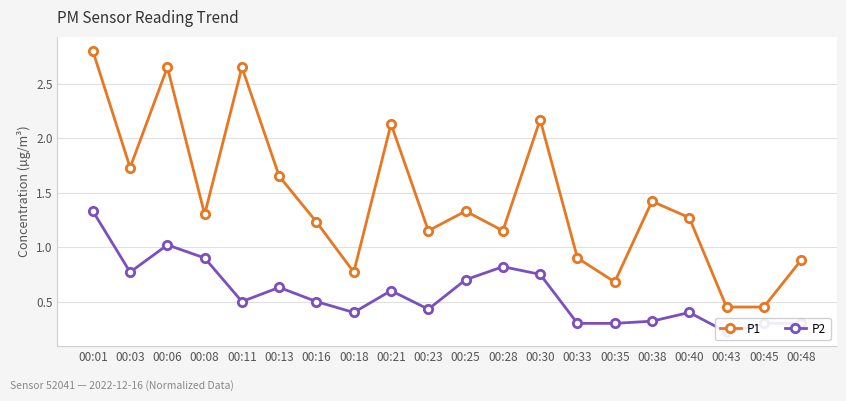

What is the difference between the highest and lowest values at 00:13?

1.0